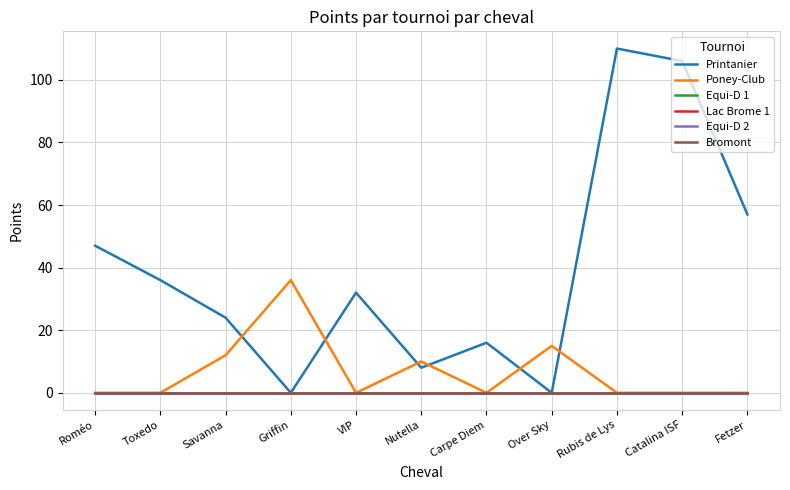

Does the chart display data point markers on the line(s)?

No